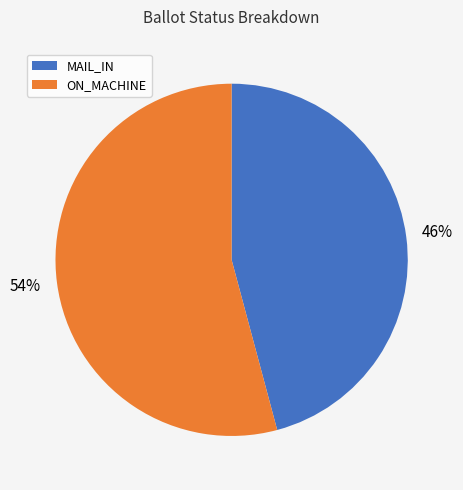

Rank the categories by value from highest to lowest.

ON_MACHINE, MAIL_IN